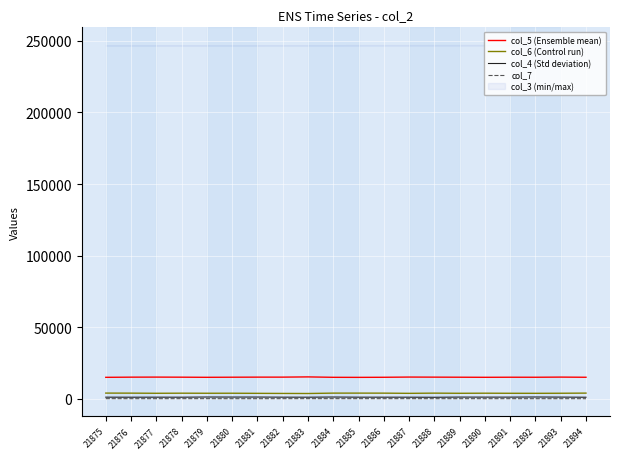

At 21884, list the series in order from smallest to largest.

col_7, col_4 (Std deviation), col_6 (Control run), col_5 (Ensemble mean)